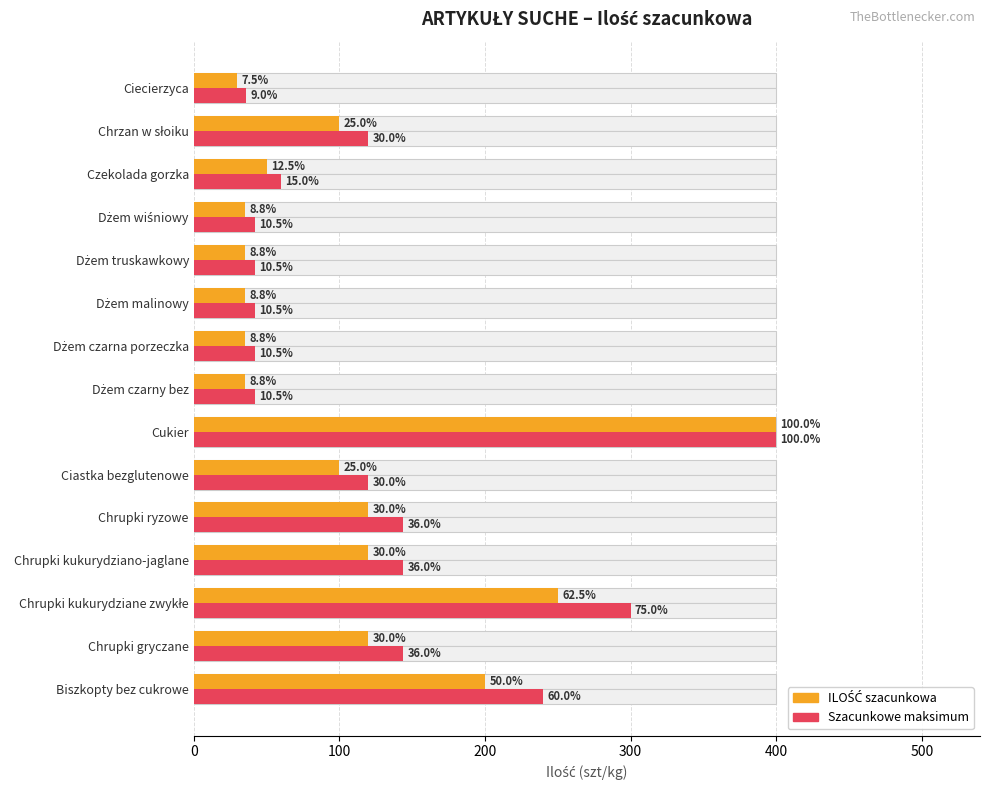

Are the bars horizontal?

Yes